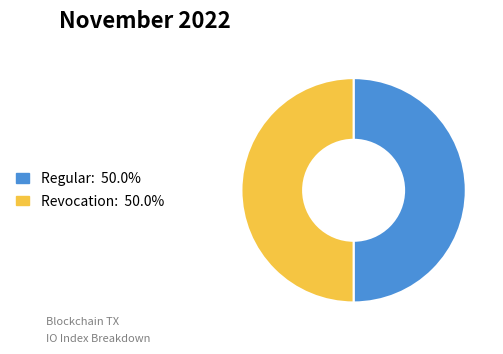

Approximately how many times larger is the value at Revocation compared to Regular?

1.0